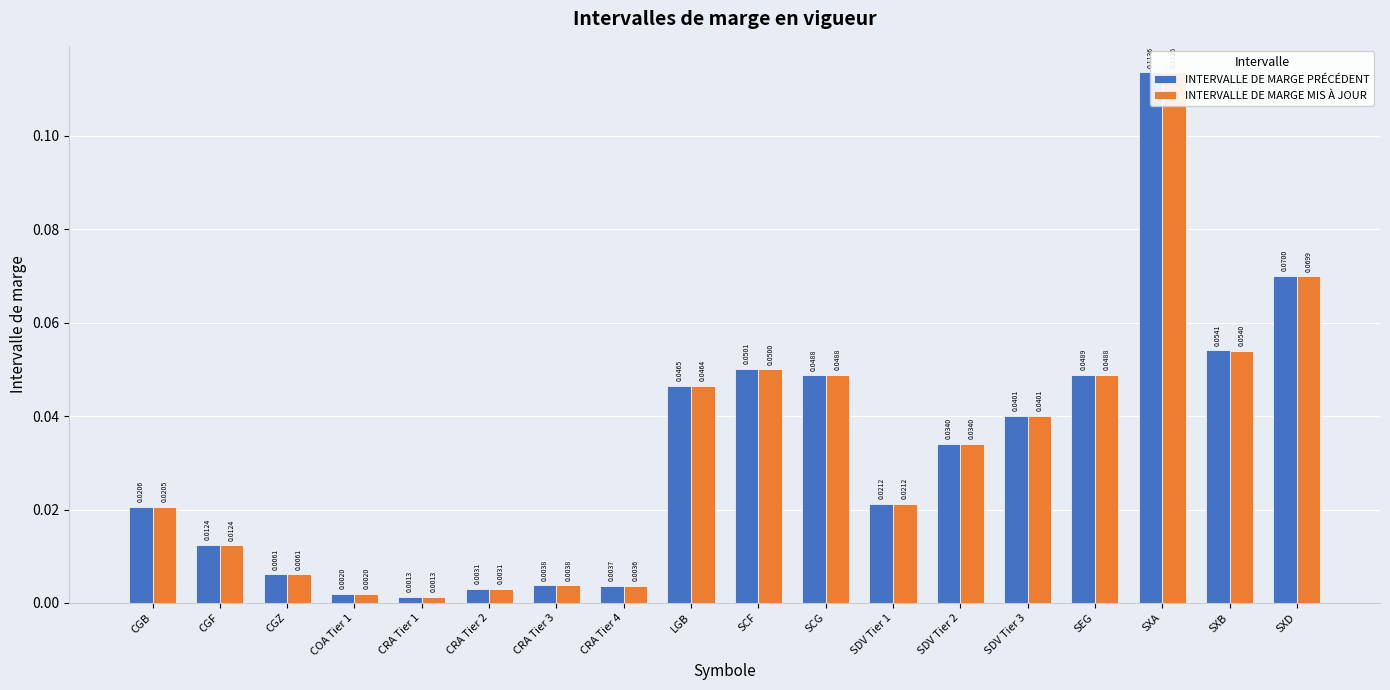

Is it true that INTERVALLE DE MARGE MIS À JOUR equals 0.0 at SDV Tier 1?

True